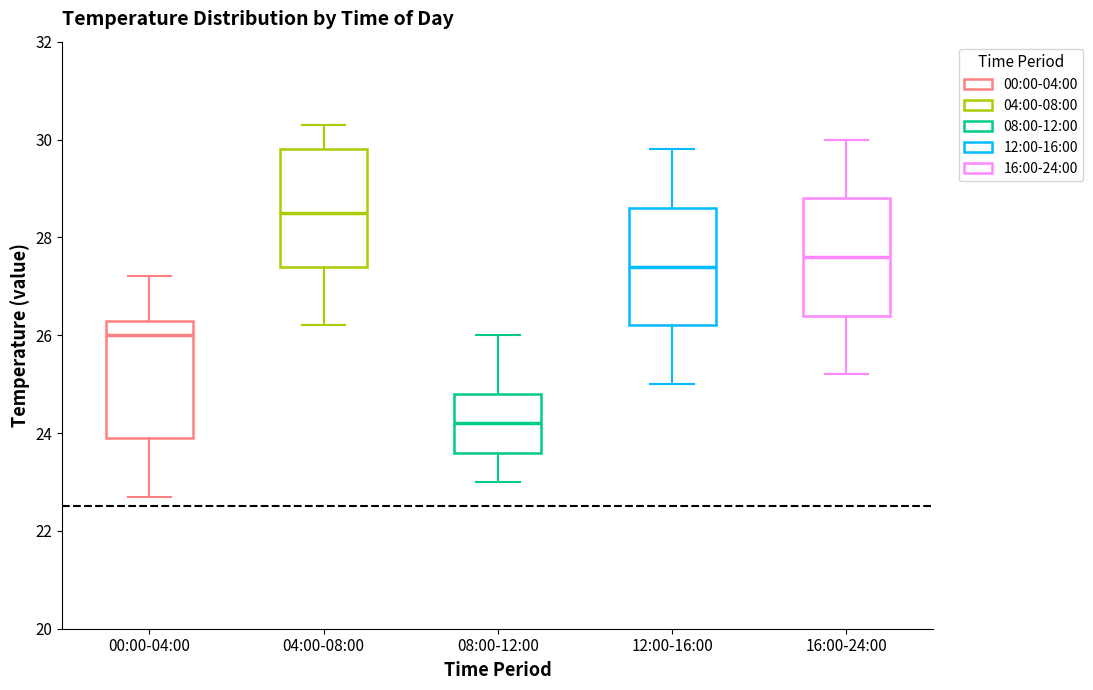

Which box's median line is the lowest?

08:00-12:00